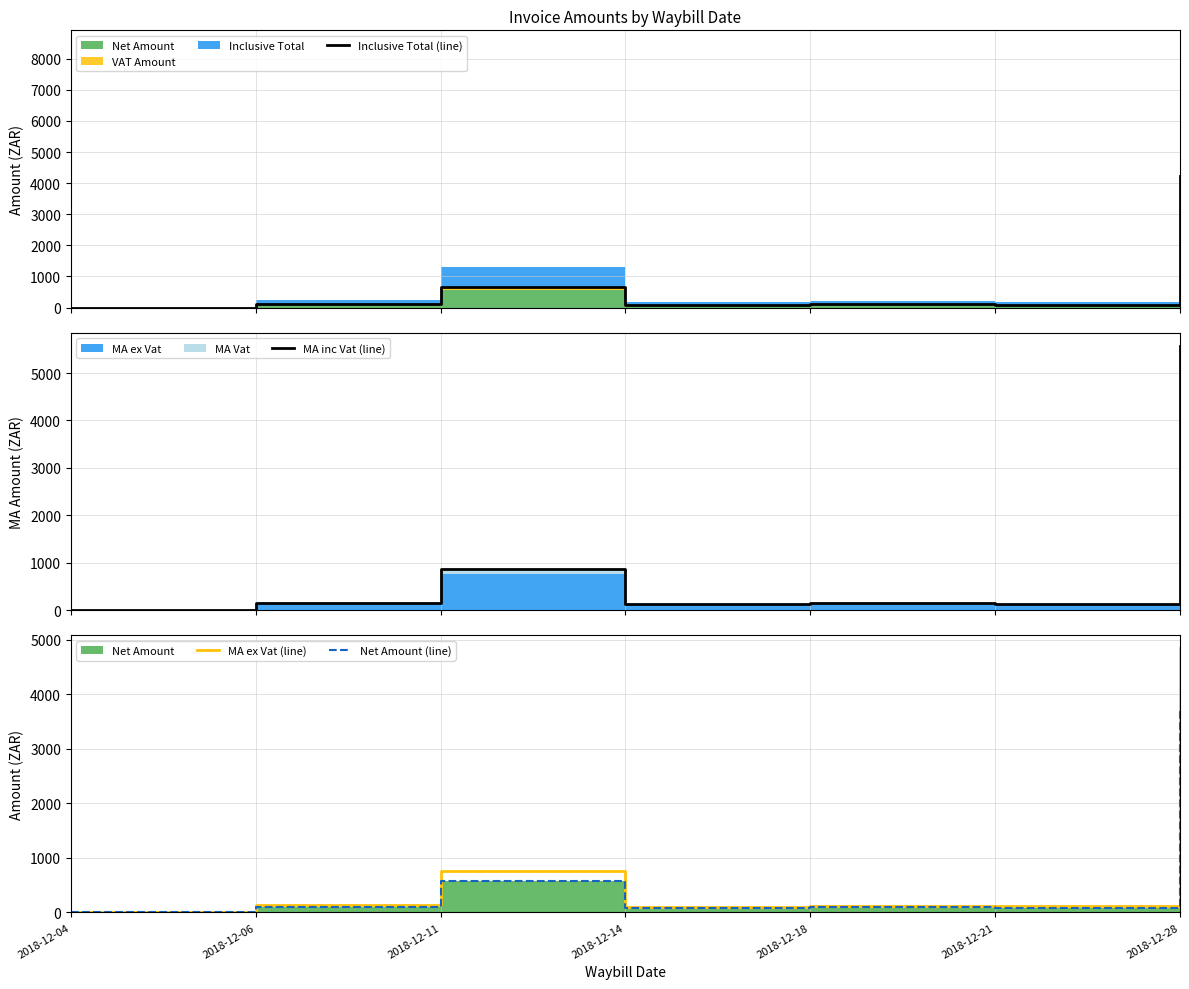

In MA ex Vat (line), how many points are higher than both neighbors (excluding endpoints)?

2